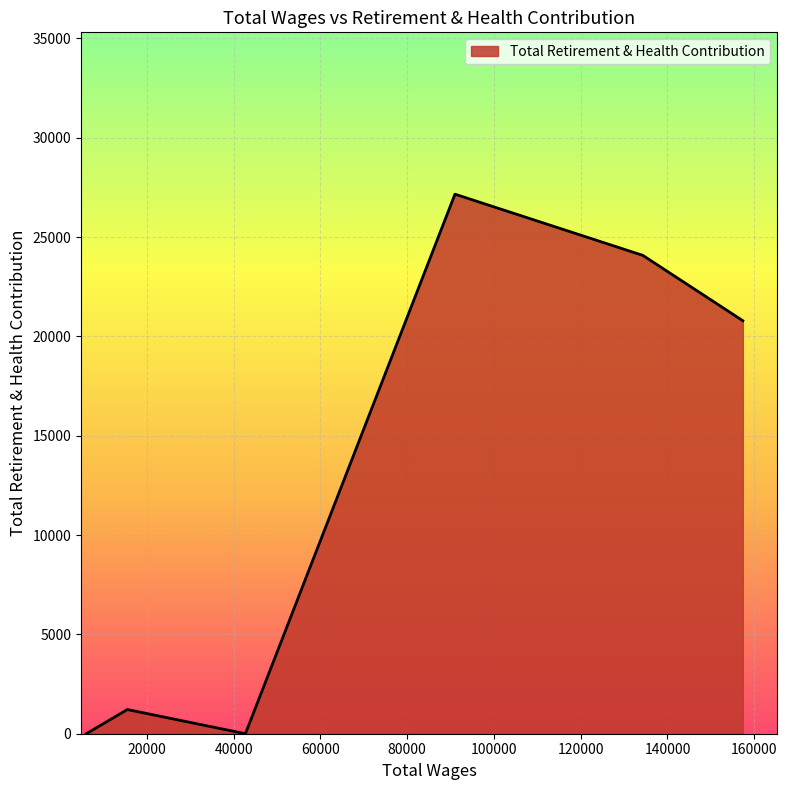

True or false: there are more than 2 points higher than both neighbors.

False